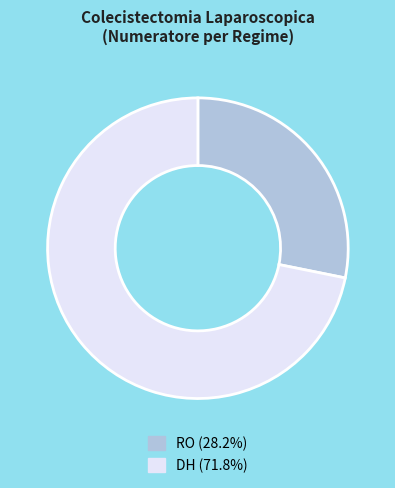

Rank the categories by value from highest to lowest.

DH, RO